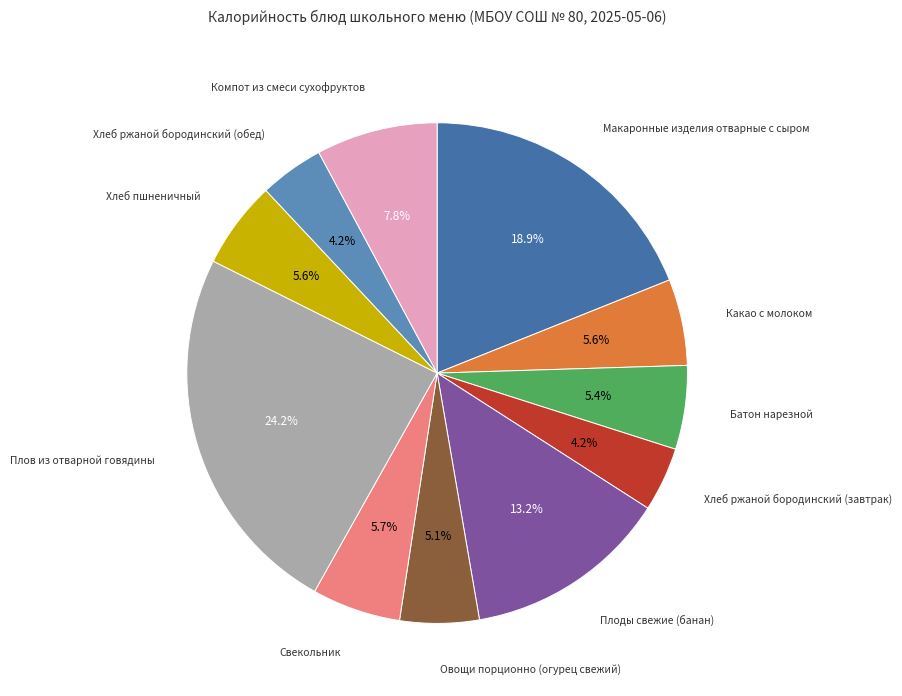

Rank the categories by value from lowest to highest.

Хлеб ржаной бородинский (завтрак), Хлеб ржаной бородинский (обед), Овощи порционно (огурец свежий), Батон нарезной, Какао с молоком, Хлеб пшненичный, Свекольник, Компот из смеси сухофруктов, Плоды свежие (банан), Макаронные изделия отварные с сыром, Плов из отварной говядины